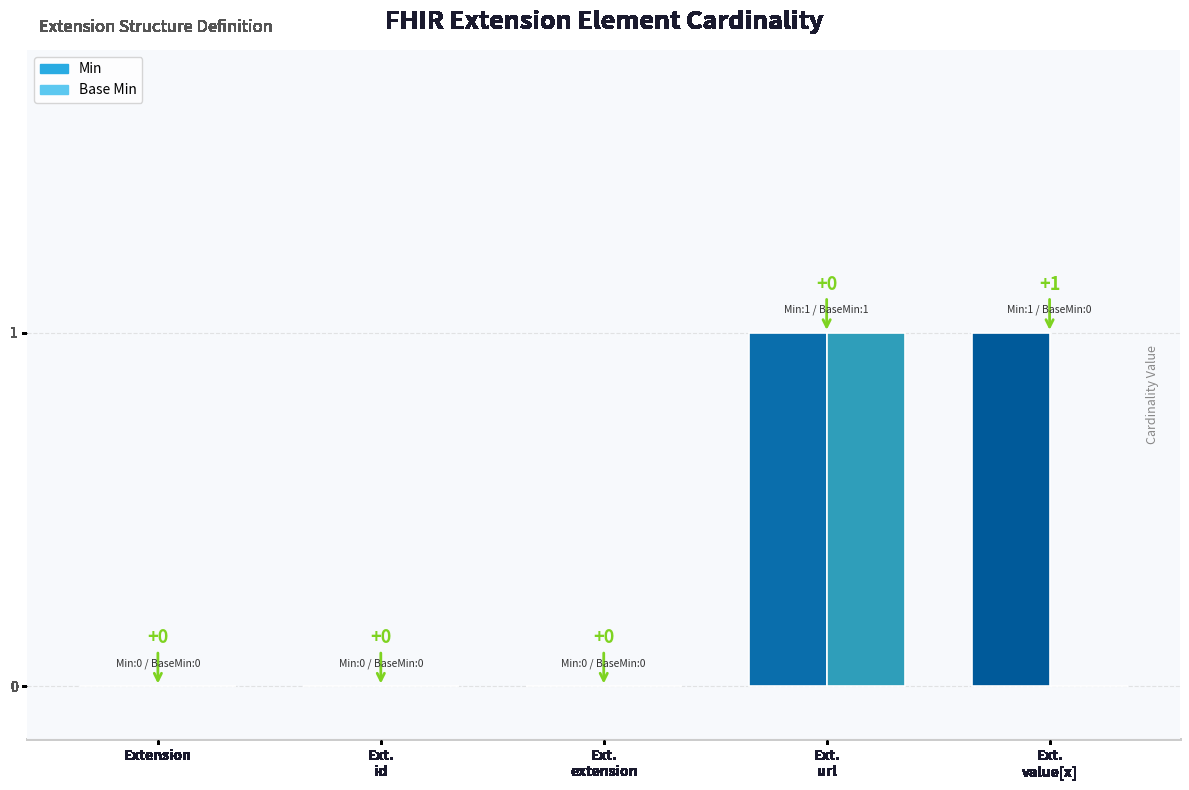

How many Min values are between 0 and 1?

5